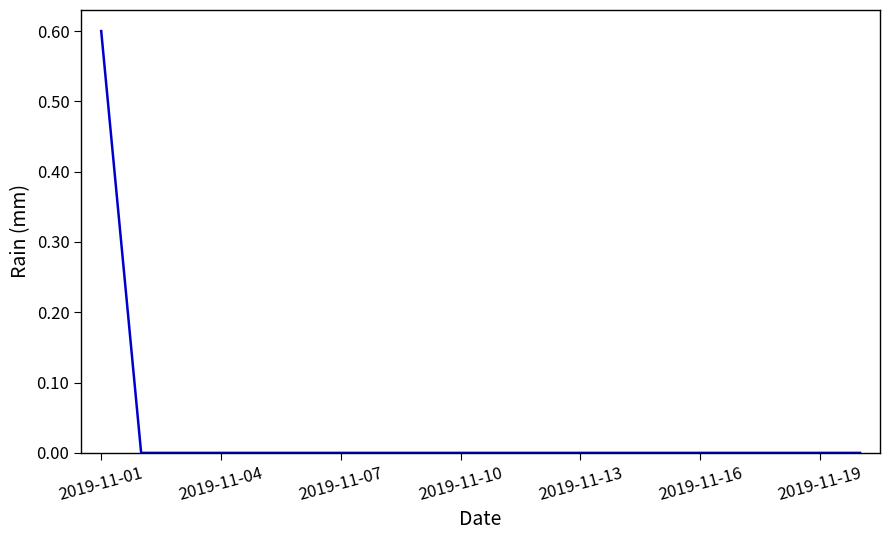

Reading left to right, transcribe all the data shown in this chart.

0.6	0.0	0.0	0.0	0.0	0.0	0.0	0.0	0.0	0.0	0.0	0.0	0.0	0.0	0.0	0.0	0.0	0.0	0.0	0.0